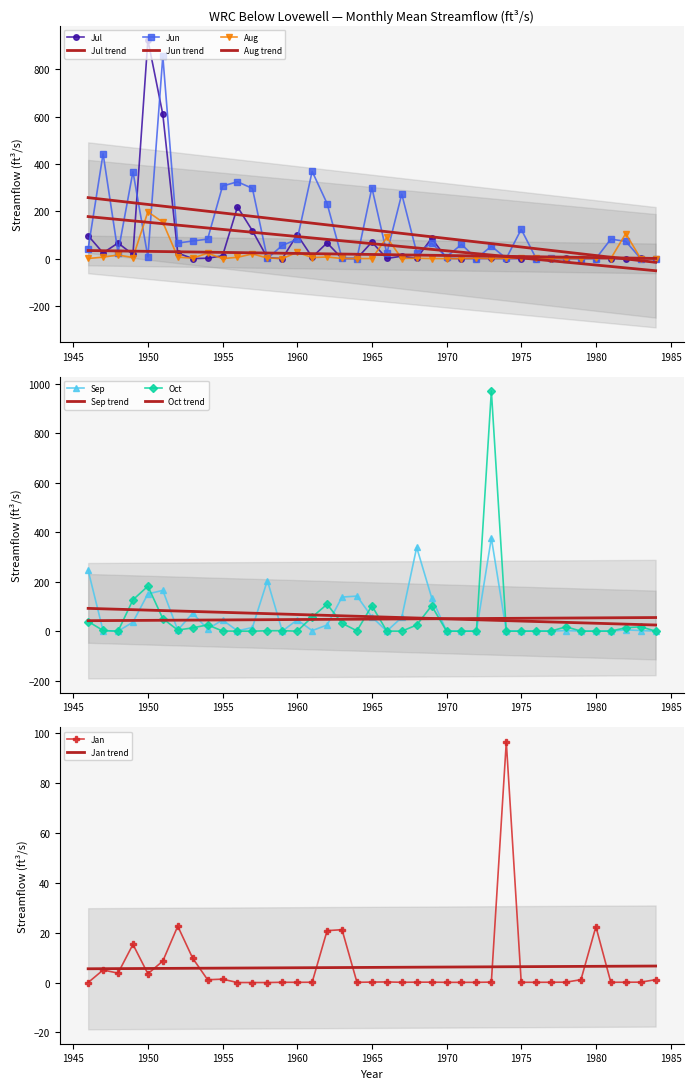

Is it true that Oct equals 103.0 at 1965?

True